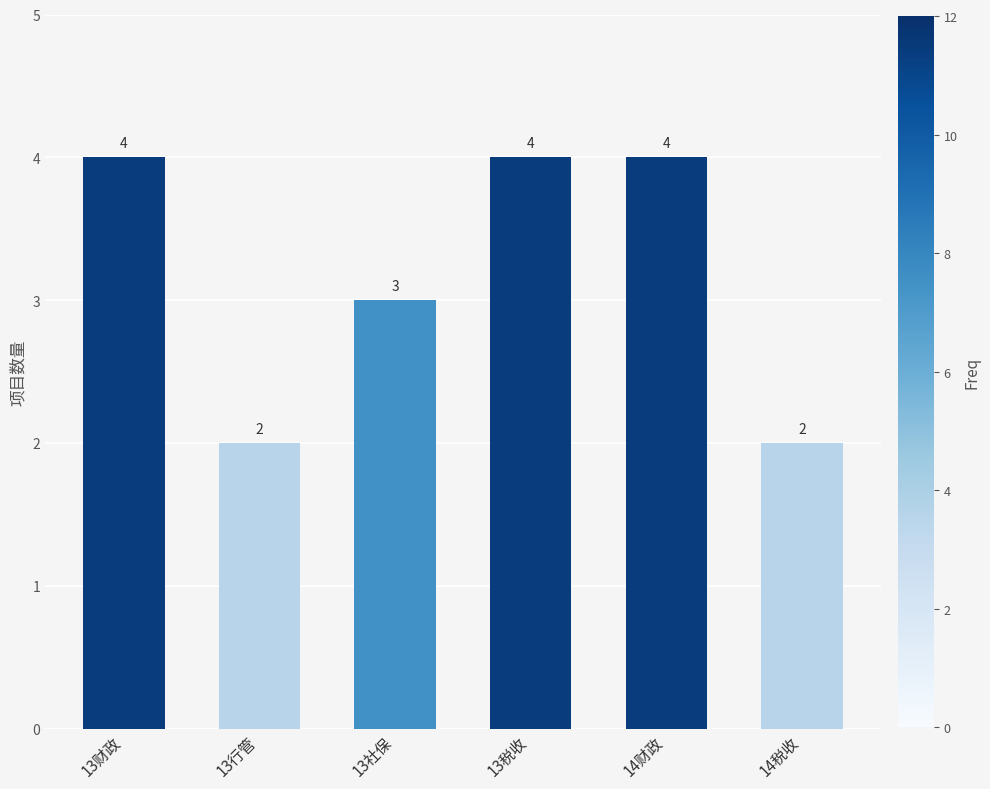

What is the greatest value displayed?

4